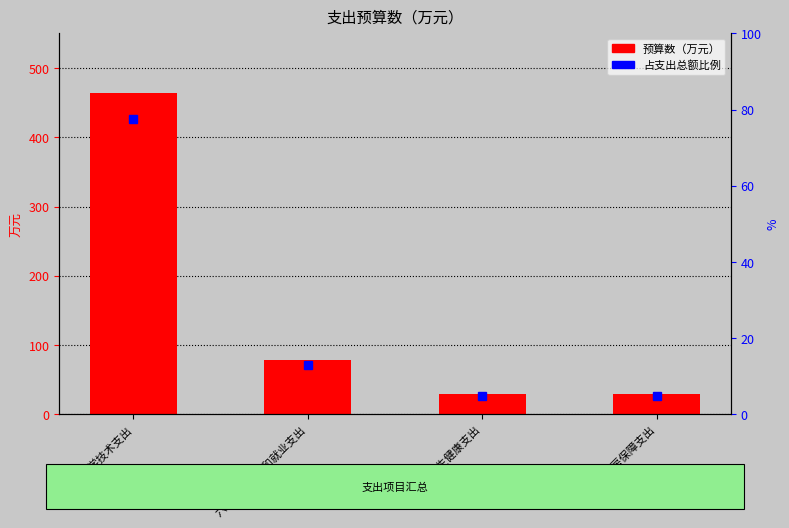

True or false: 预算数 has a value of 15.1 at 七、卫生健康支出.

False